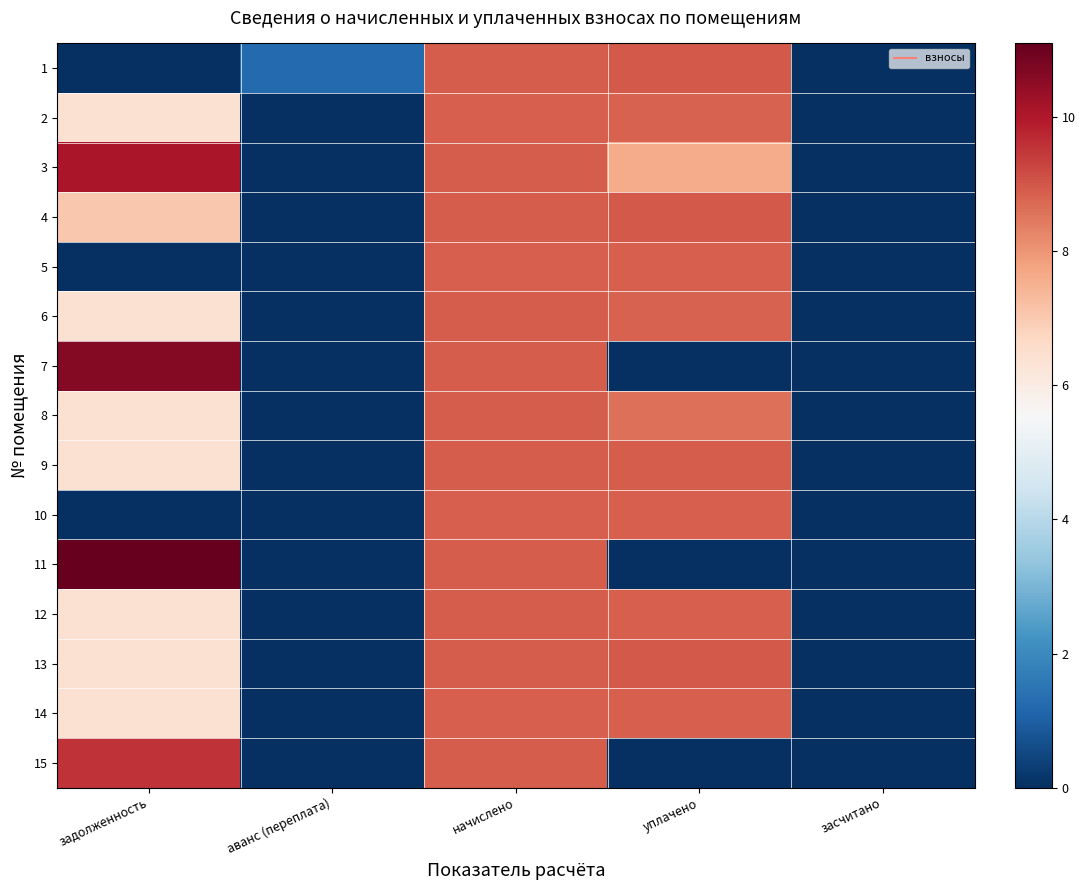

Between аванс (переплата) and начислено, which is larger?

начислено